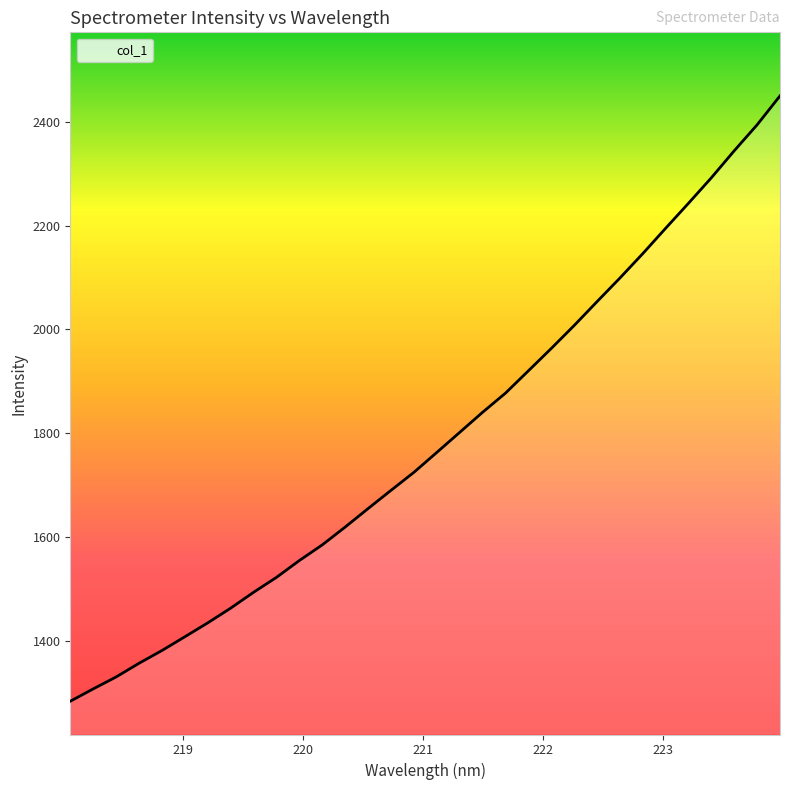

What is the smallest value displayed?

1283.0